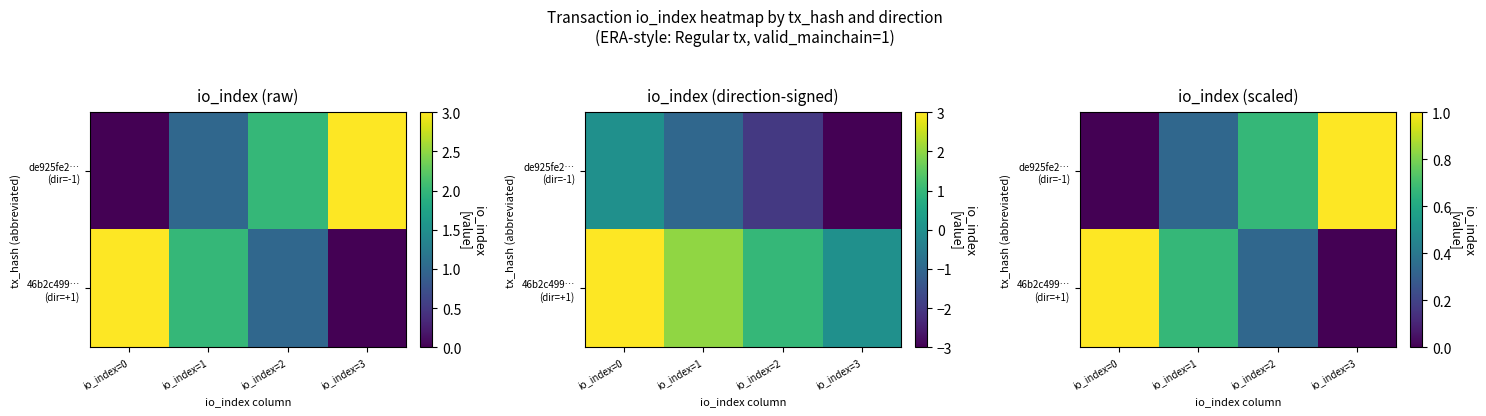

What is the spread (max minus min) of values at io_index=1?

0.3